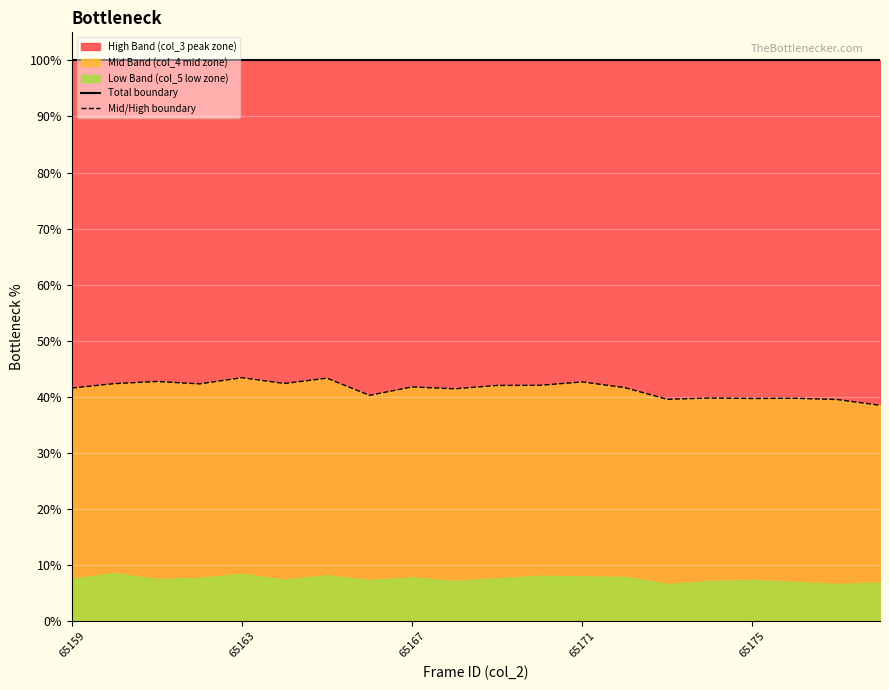

True or false: Mid/High boundary has a value of 43.4 at 65163.

True